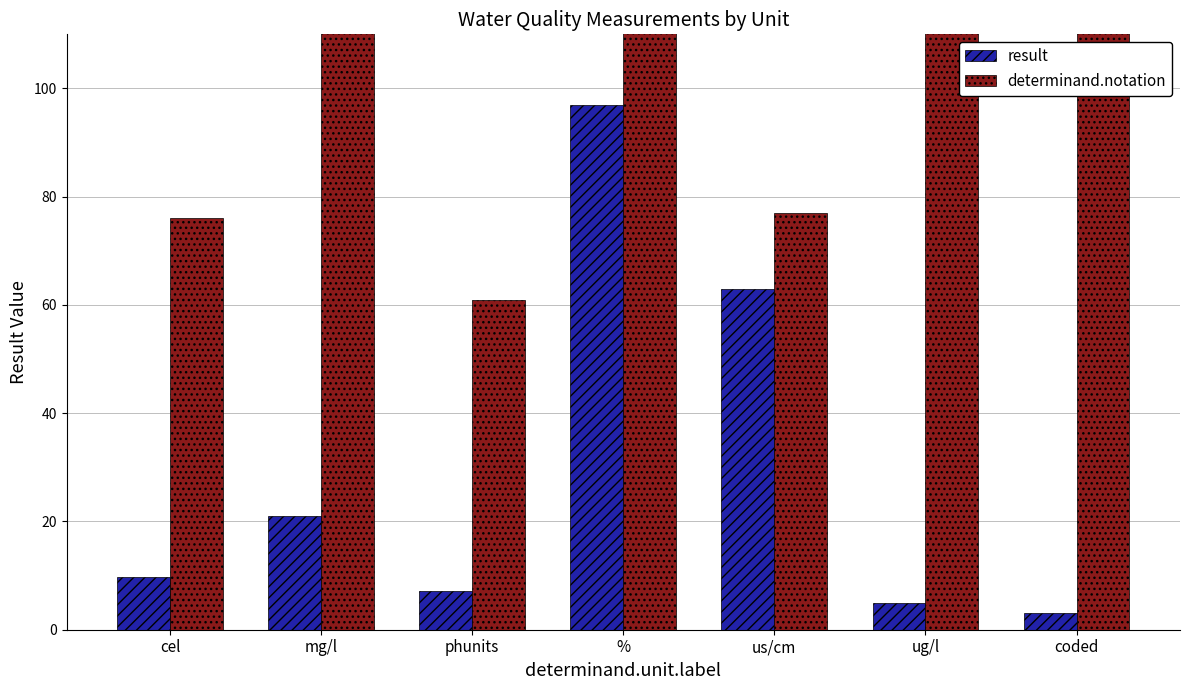

Rank the series at coded from highest to lowest value.

determinand.notation, result